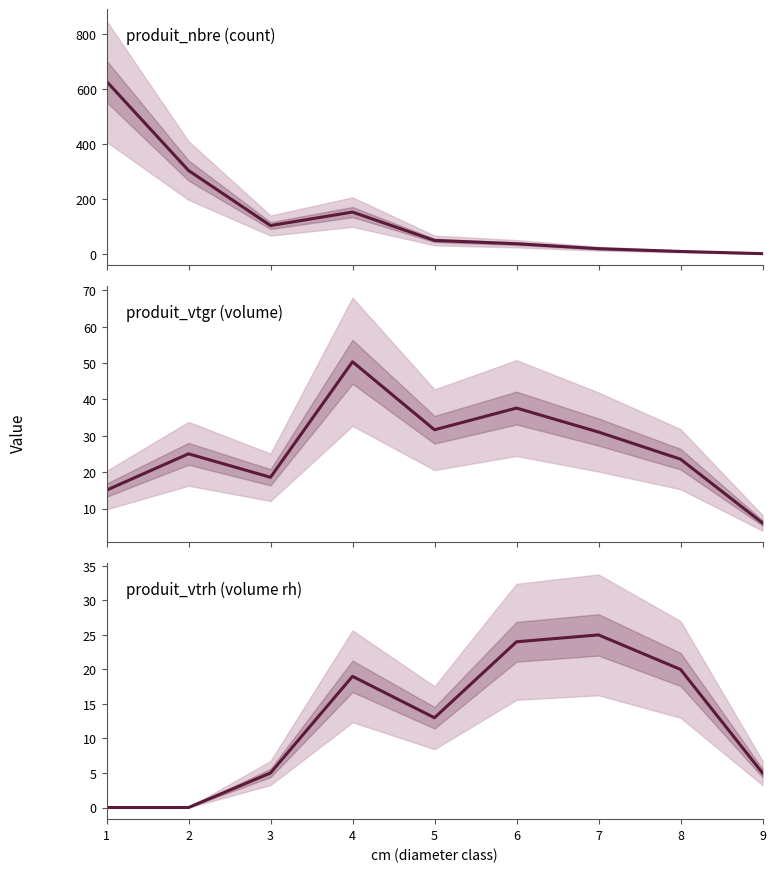

What is the sum of all produit_vtrh values?

111.0